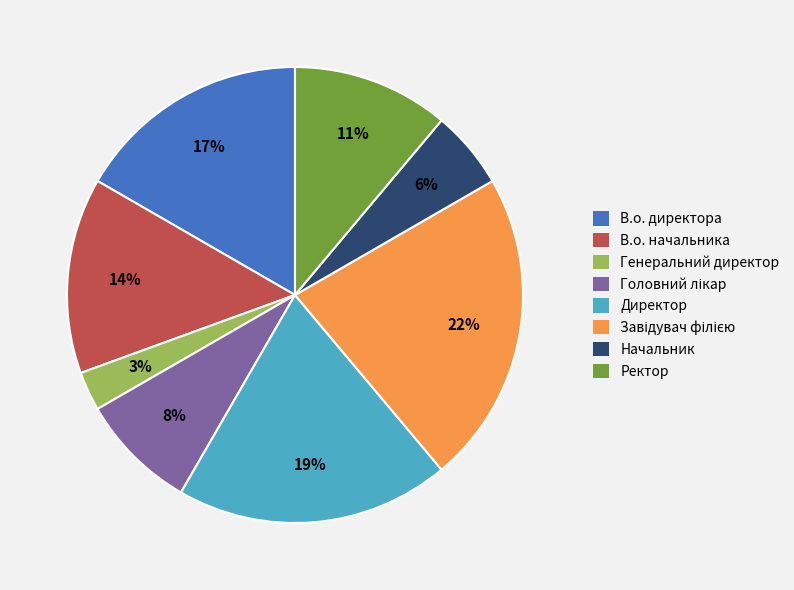

Which category has the smallest portion of the pie?

Генеральний директор